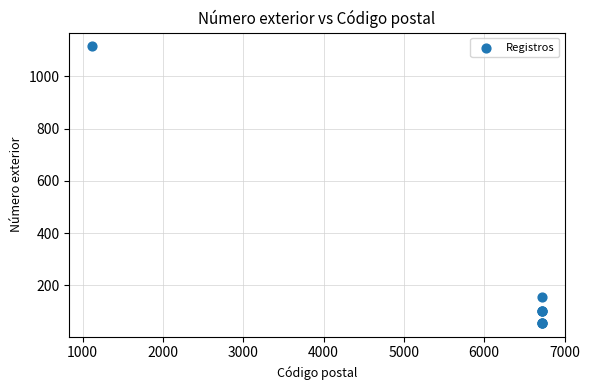

What Y value in the scatter plot is closest to 585?

156